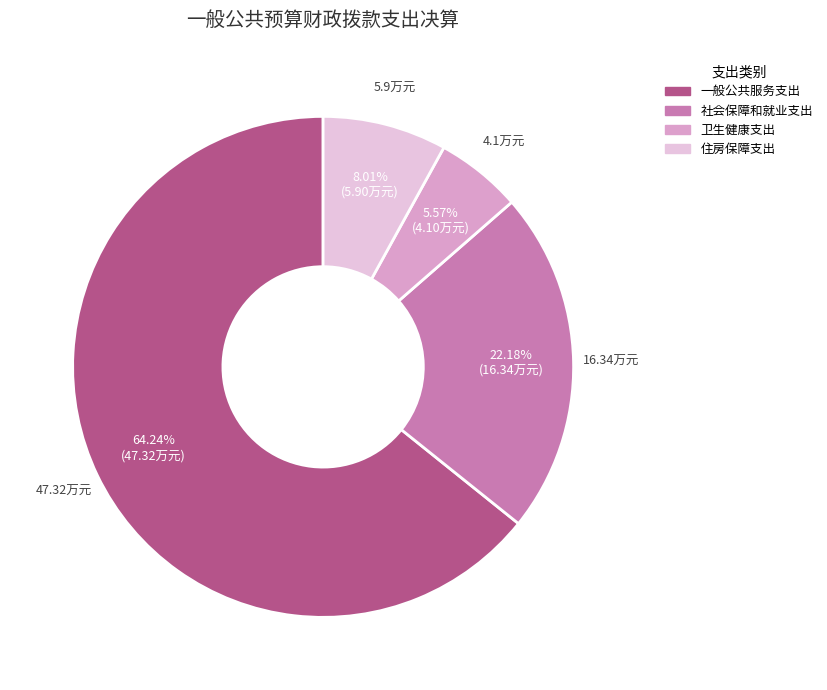

What is the largest slice in the pie chart?

一般公共服务支出